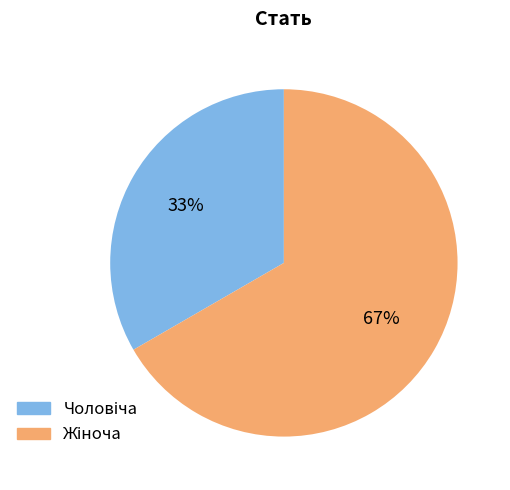

To the nearest percent, what is the average slice percentage?

50%